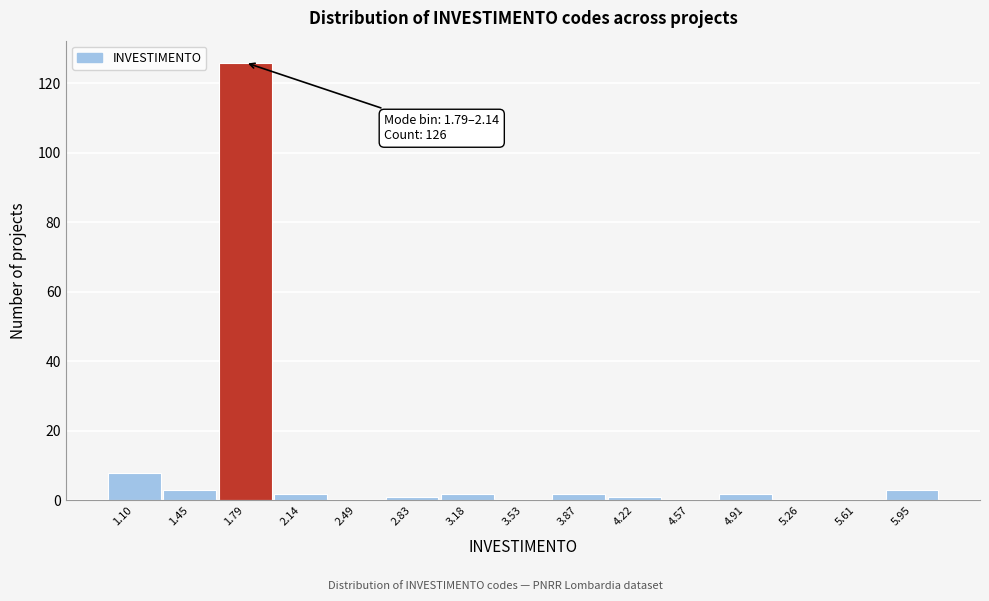

Reading left to right, list all the values displayed in this chart.

1.10=8	1.45=3	1.79=126	2.14=2	2.49=0	2.83=1	3.18=2	3.53=0	3.87=2	4.22=1	4.57=0	4.91=2	5.26=0	5.61=0	5.95=3